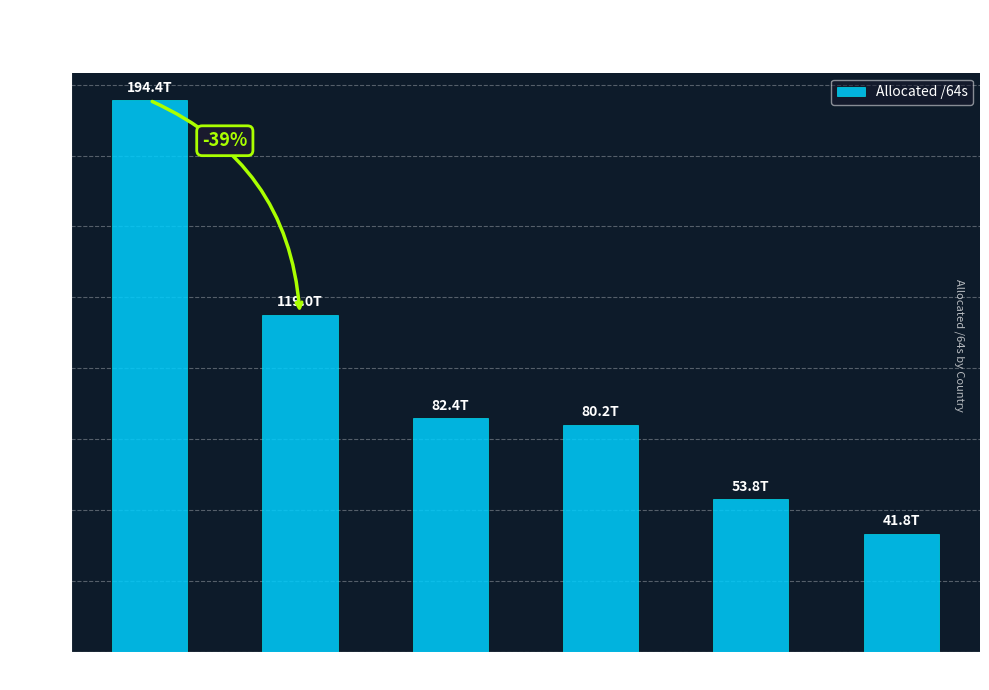

Are the bars horizontal?

No